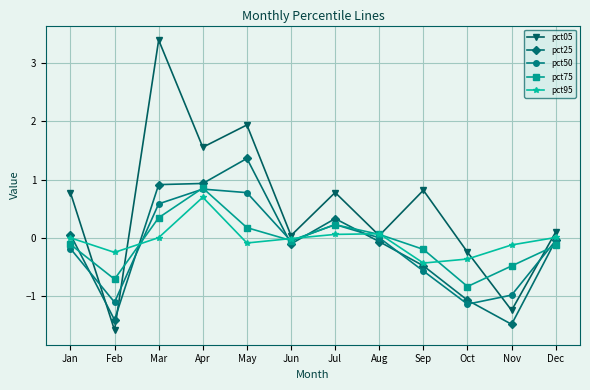

What is the difference between the pct25 values at Jun and Jul?

0.4